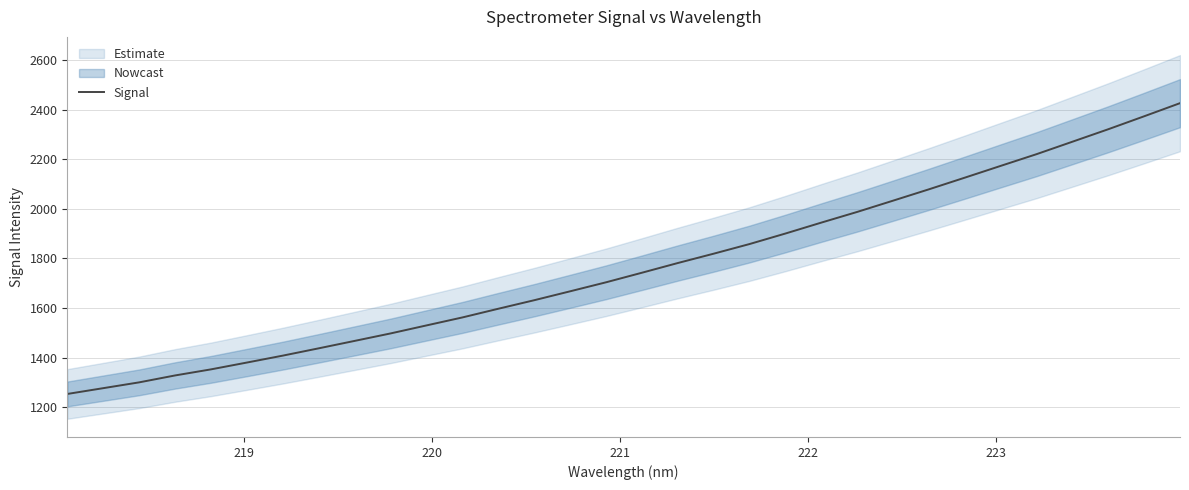

What is the minimum value for Signal?

1252.8